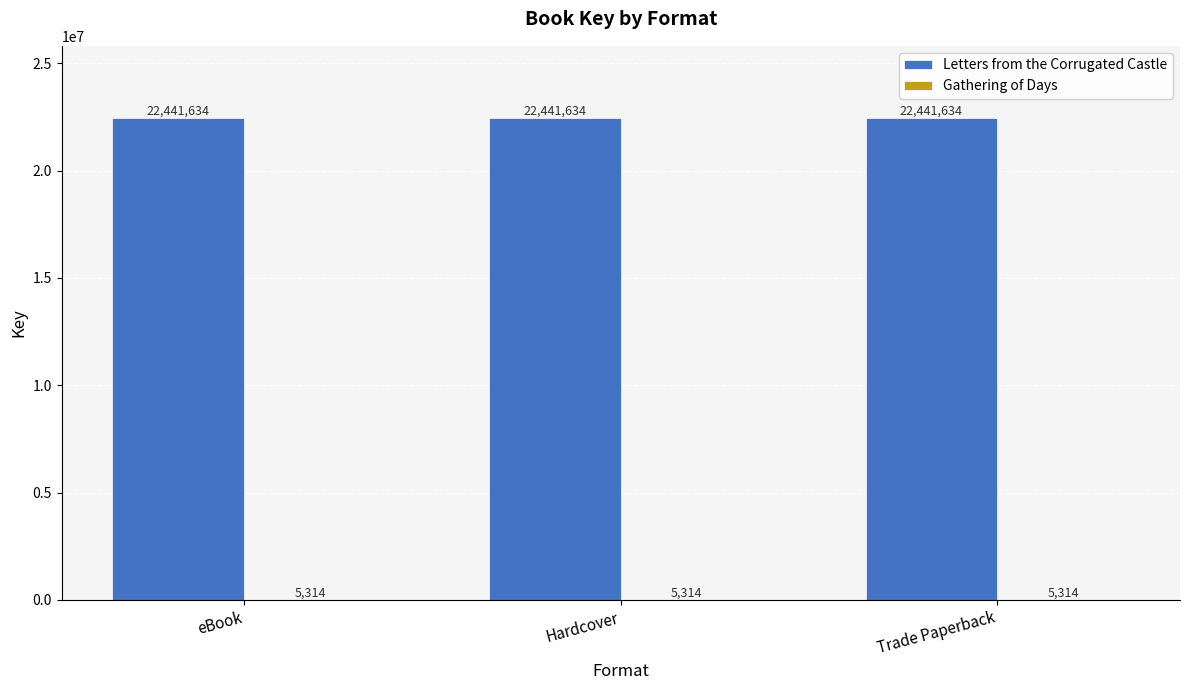

What is the total value across all series at eBook?

22446948